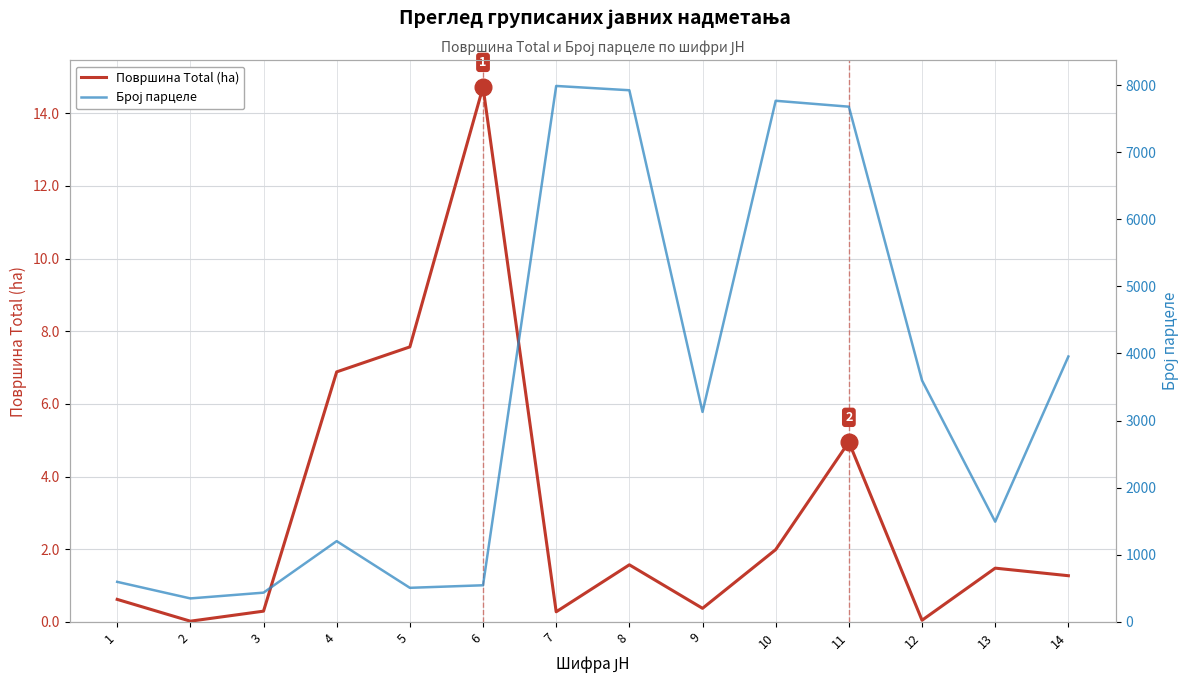

What is the value of the Број парцеле point at the 13th from the left?

1493.0